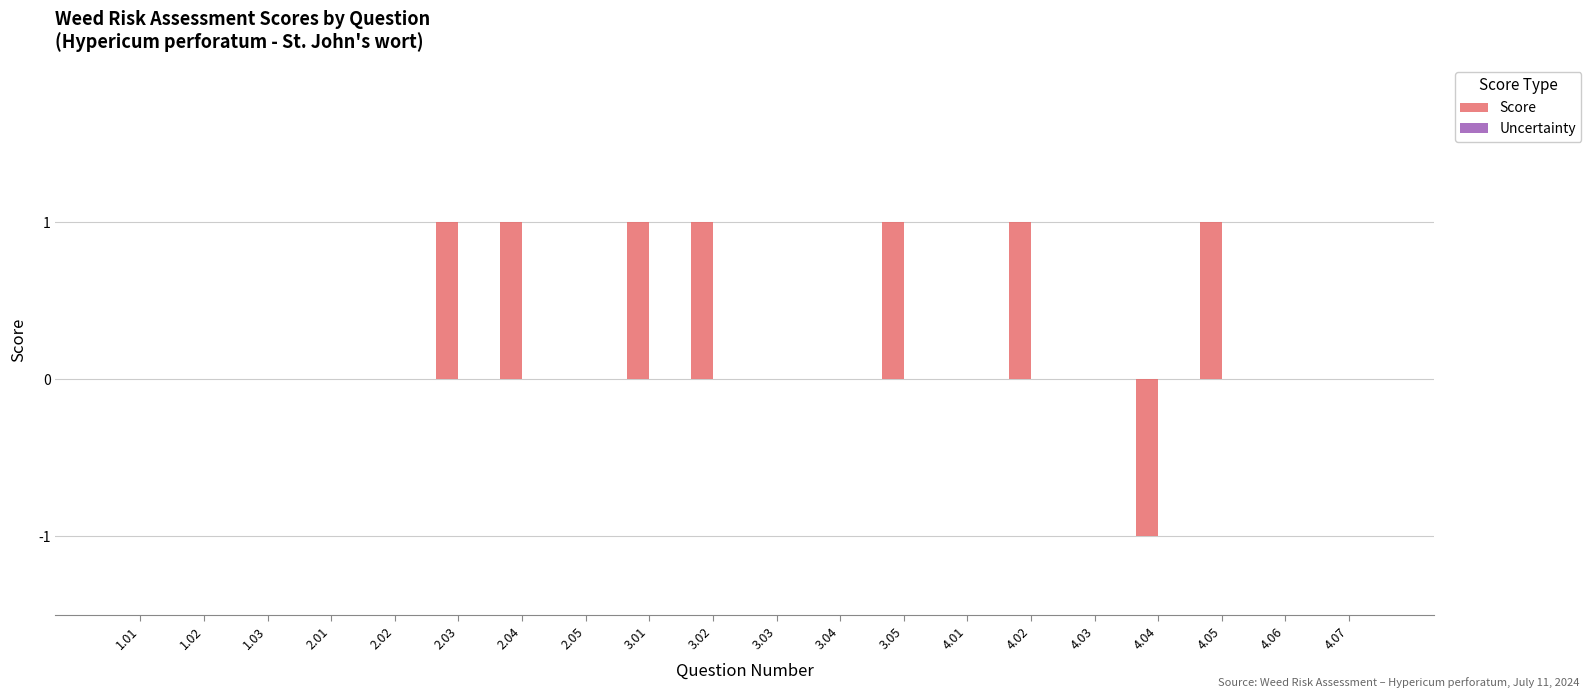

What is the change in value from 2.02 to 2.03?

+1